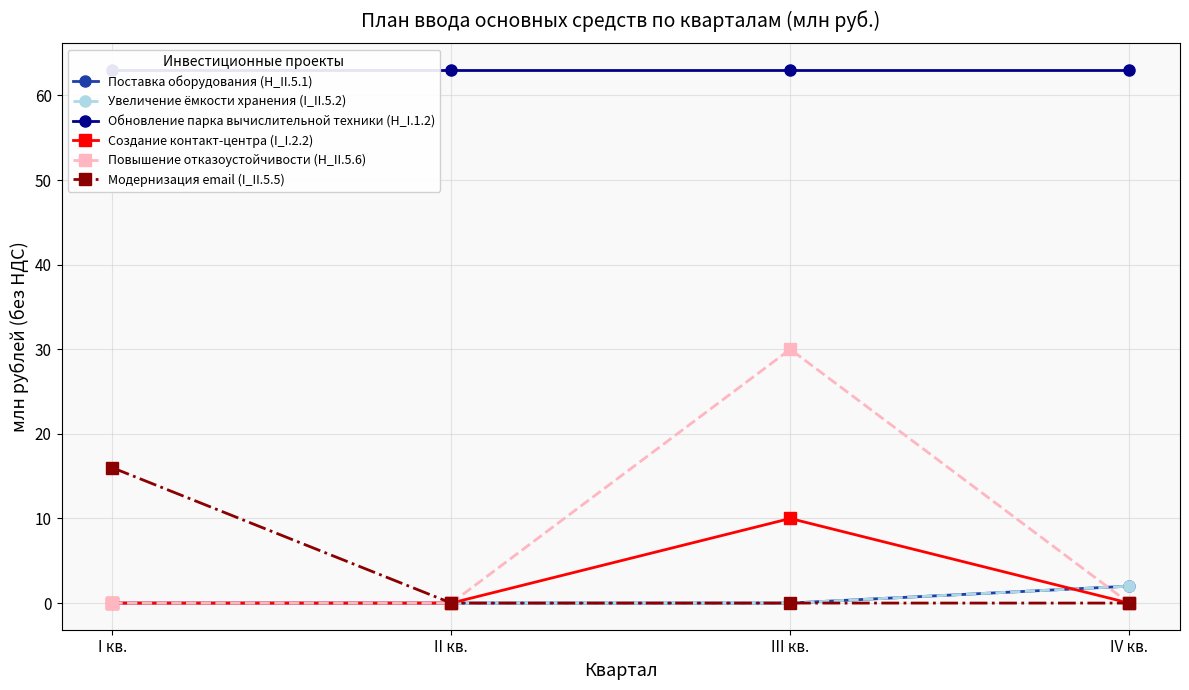

How many categories are shown in the chart?

4